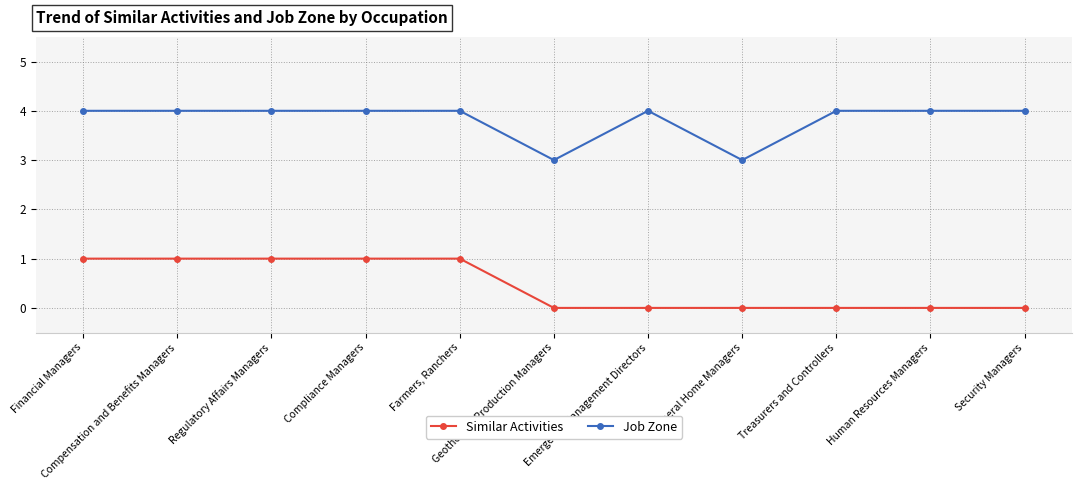

True or false: Job Zone and Similar Activities cross at least once.

False